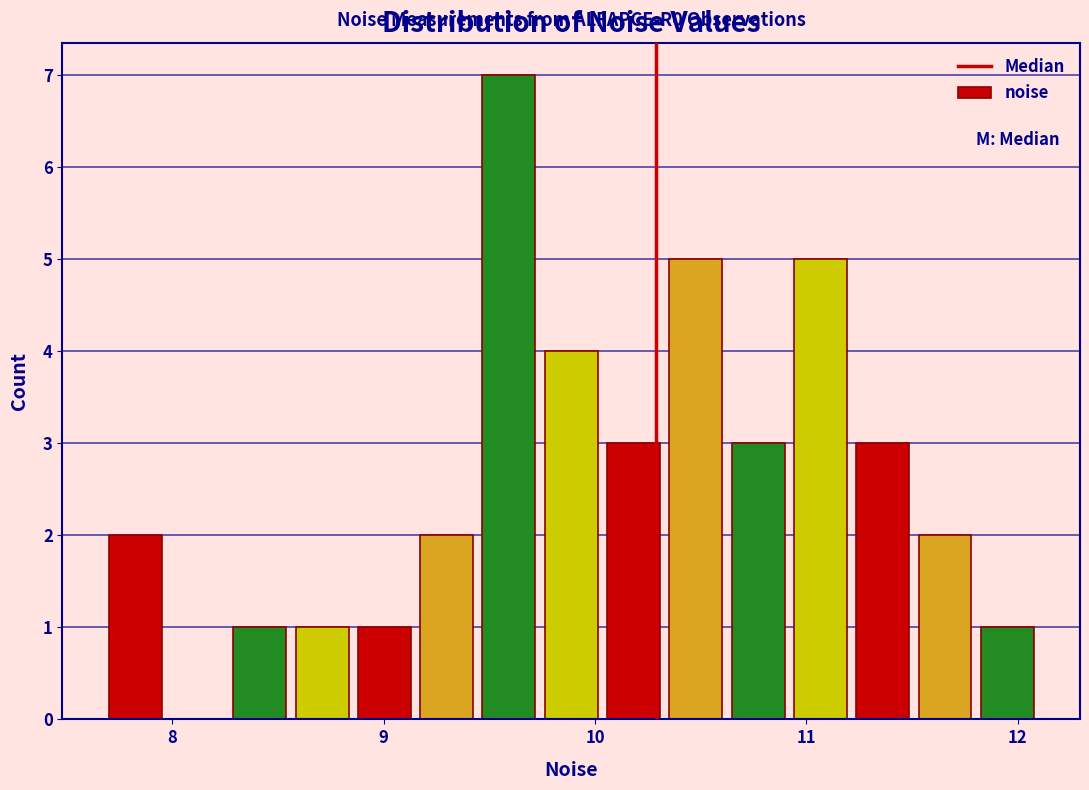

Read against the x-axis, roughly where is the centre of the tallest bar?

9.6